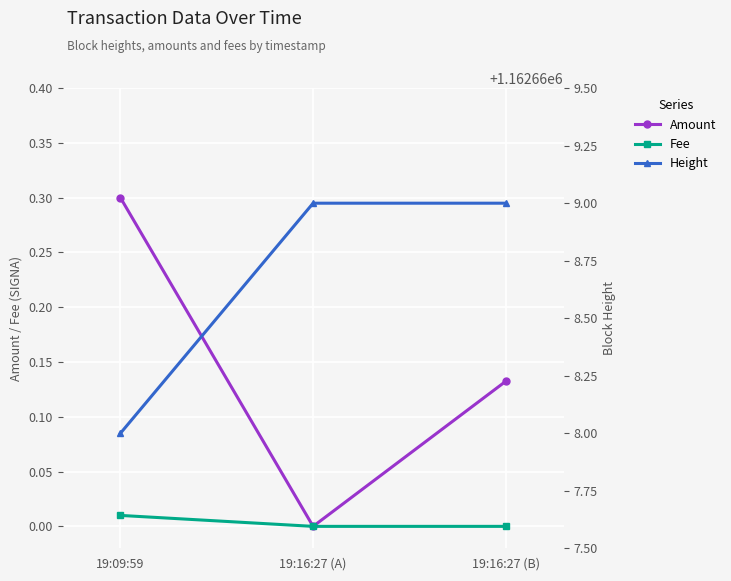

Count the number of data series in this chart.

3